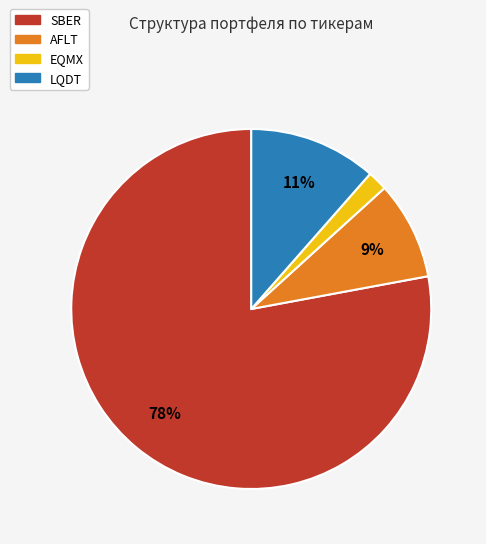

To the nearest percent, what is the difference between the AFLT and EQMX slice percentages?

7%